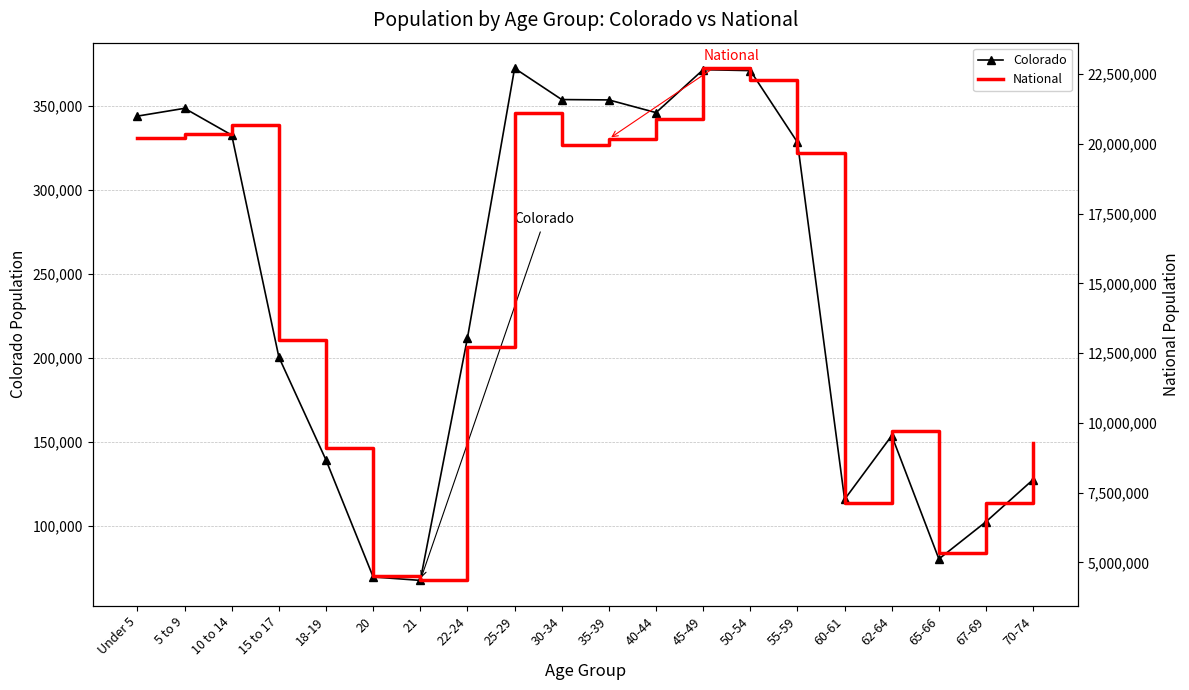

What value does the Colorado series have at 22-24?

211793